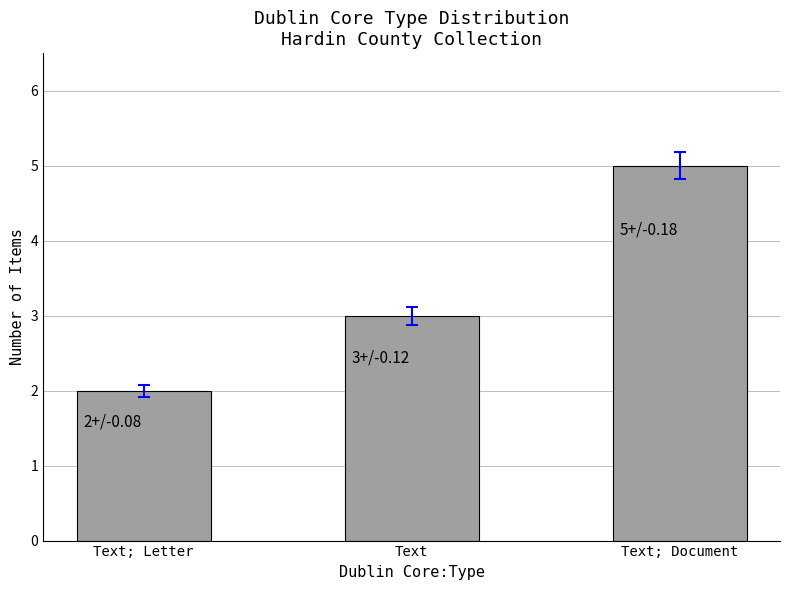

What is the sum of all values?

10